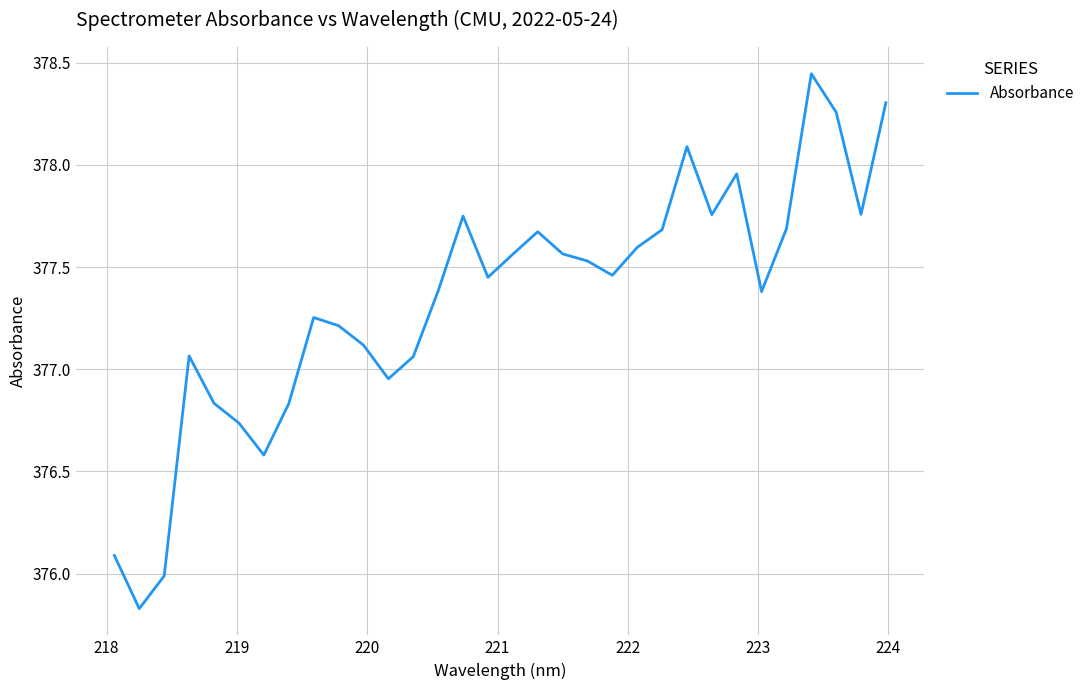

What is the smallest value displayed?

375.8